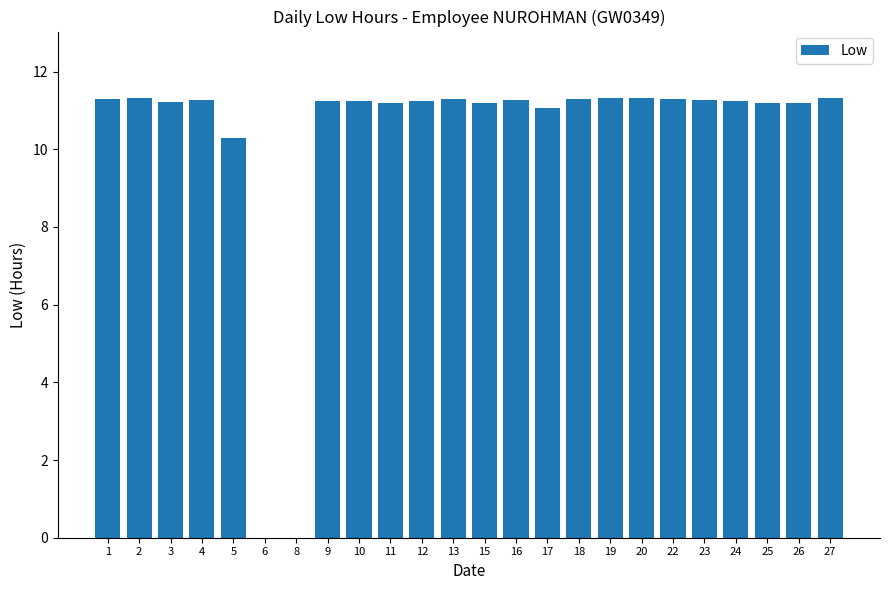

What is the sum of the values at 16 and 11?

22.5